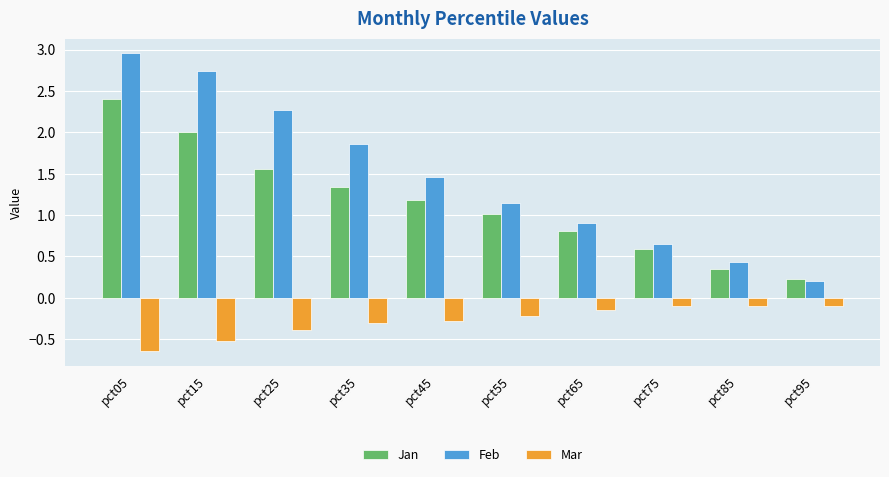

Does the chart contain stacked bars?

No